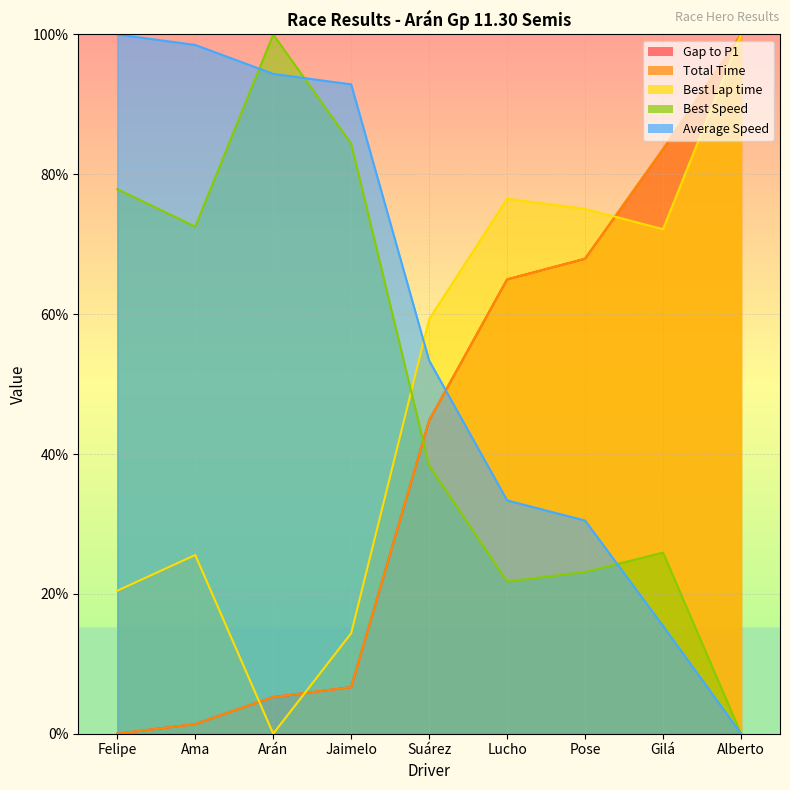

Where do Average Speed and Best Lap time first cross each other?

Jaimelo and Suárez